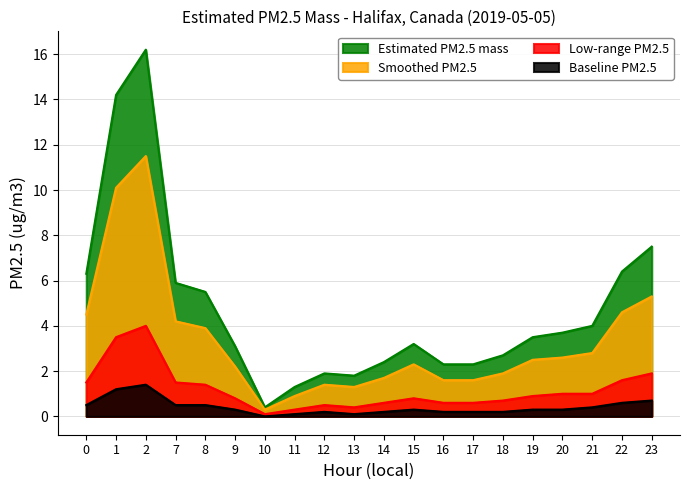

At which category is the sum across all series the highest?

2